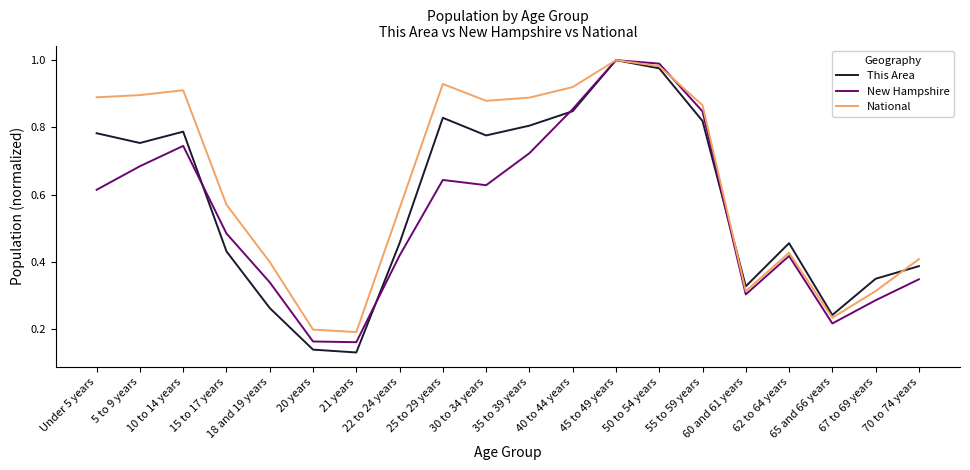

What position from the left is 67 to 69 years?

19